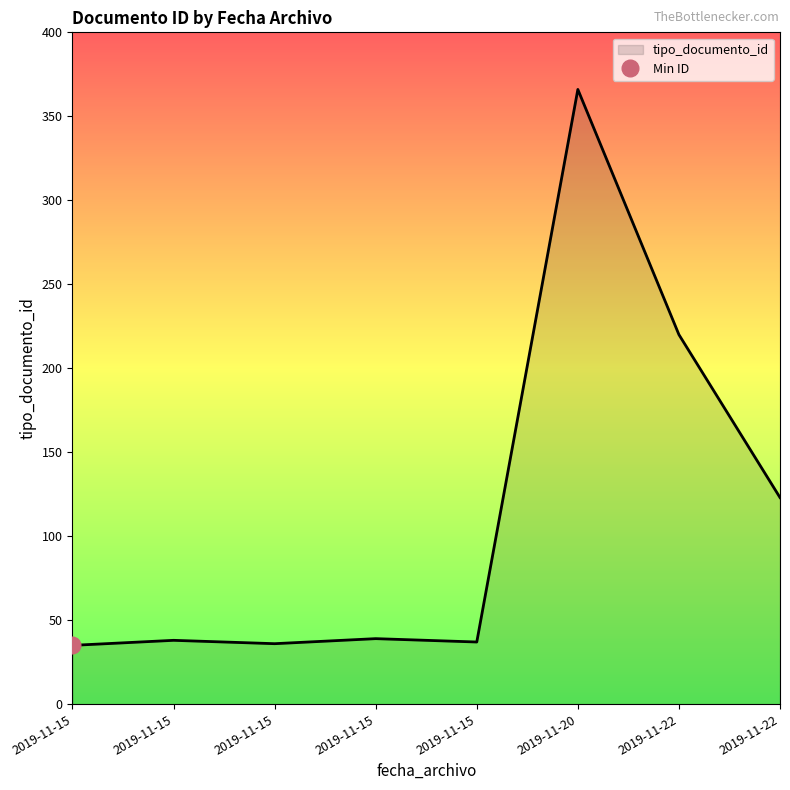

The chart shows a value of 14 at 2019-11-15. True or false?

False